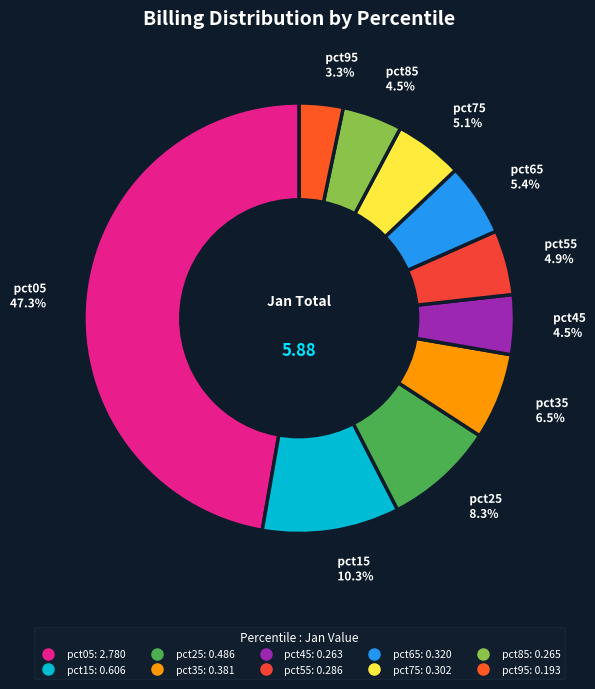

Which slice is the smallest?

pct95